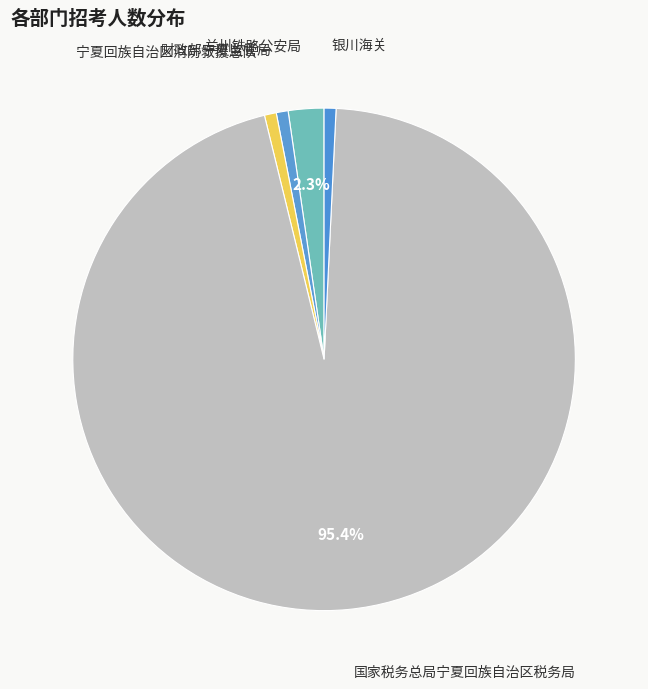

How many slices are in this pie chart?

5